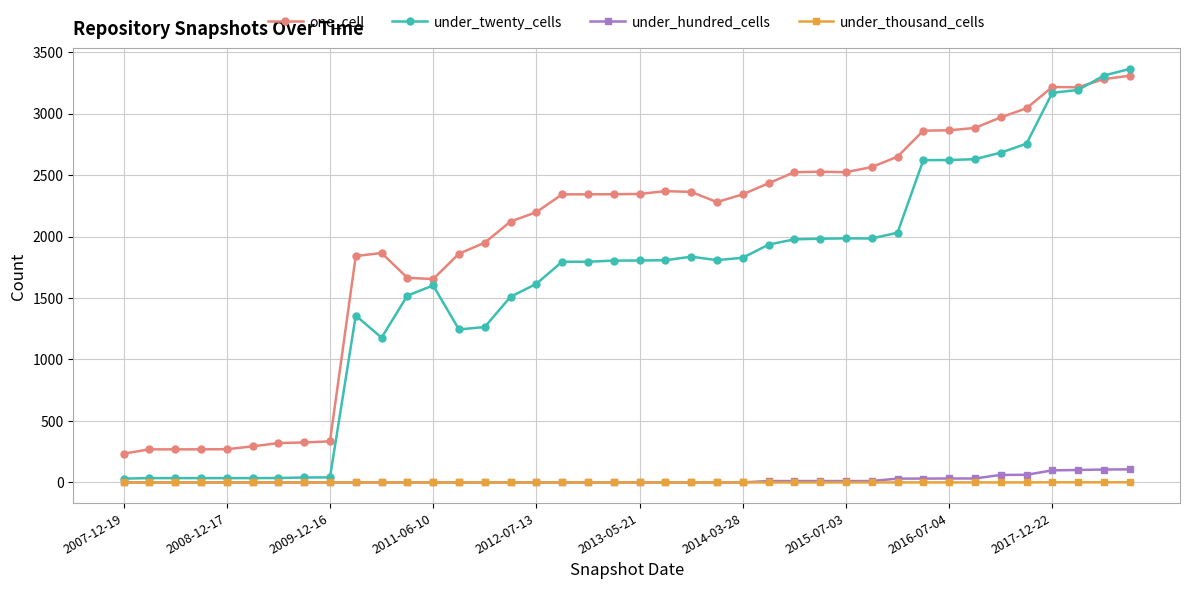

True or false: one_cell has more than 1 points higher than both neighbors.

True